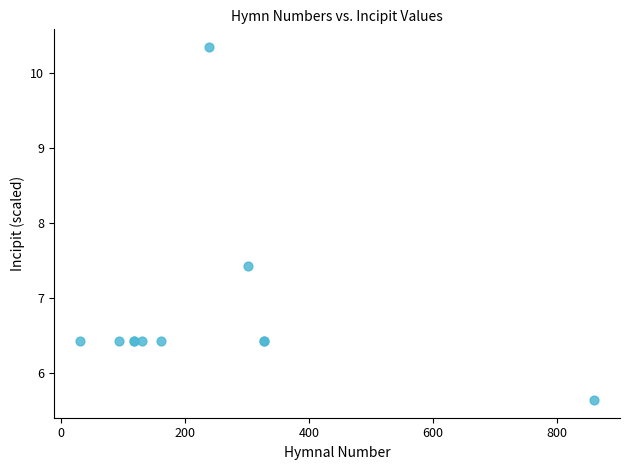

What Y value in the scatter plot is closest to 7?

7.4